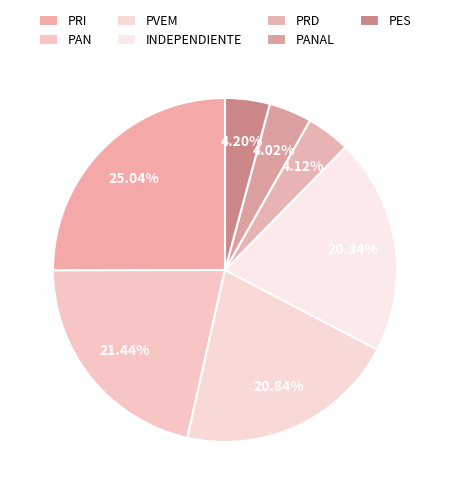

Which has a higher value, INDEPENDIENTE or PRD?

INDEPENDIENTE